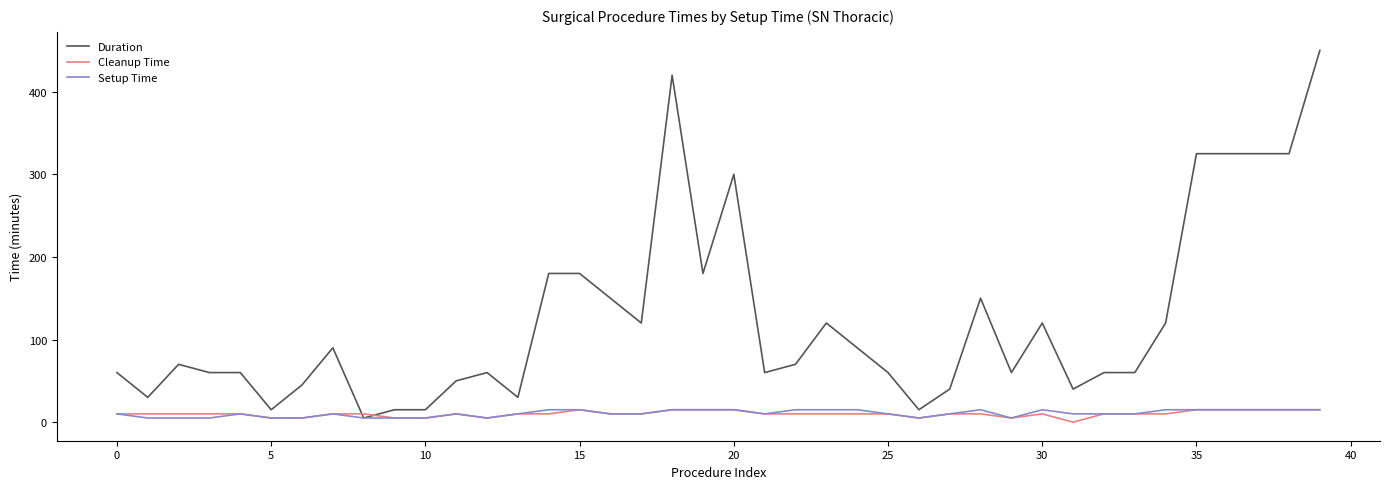

What is the greatest value displayed?

450